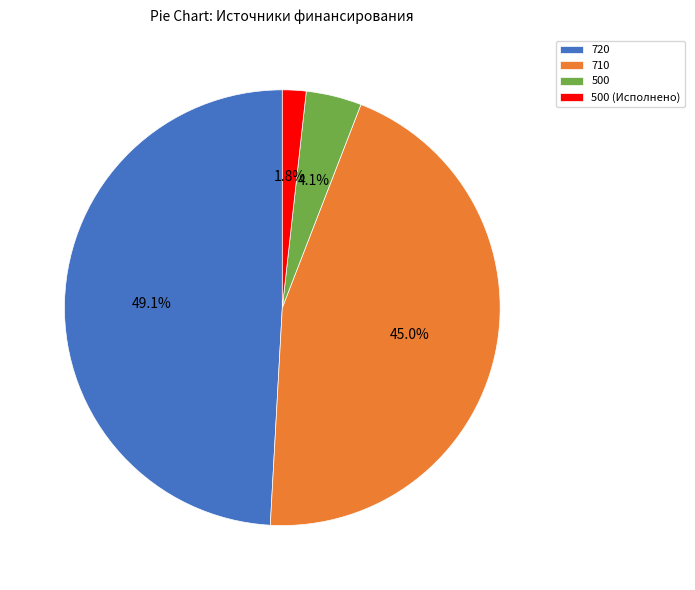

Approximately how many times larger is the value at 720 compared to 710?

1.1